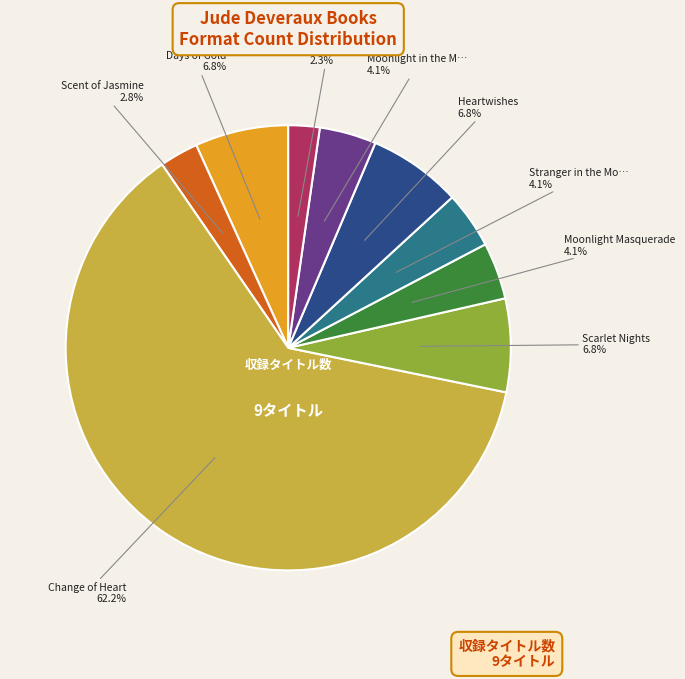

Does any single category account for the majority?

Yes